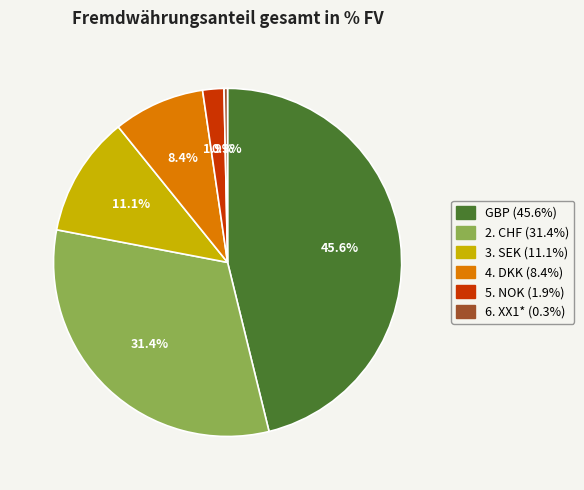

Does DKK account for over 50% of the chart?

No